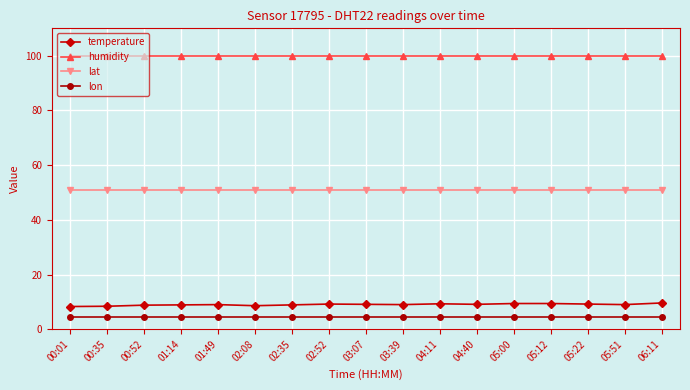

The value of lat at 01:49 is 12.9. True or false?

False